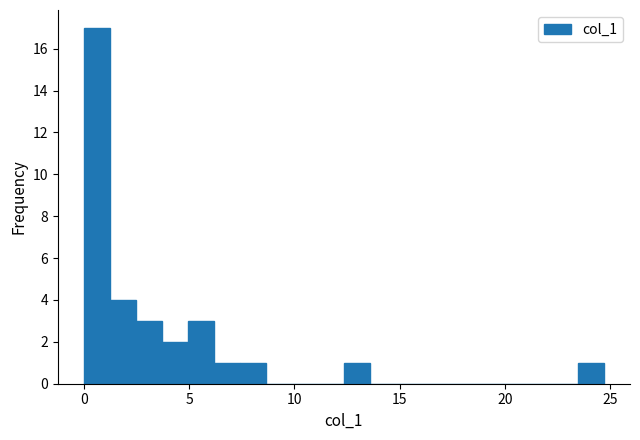

Read against the x-axis, roughly where is the centre of the tallest bar?

0.5